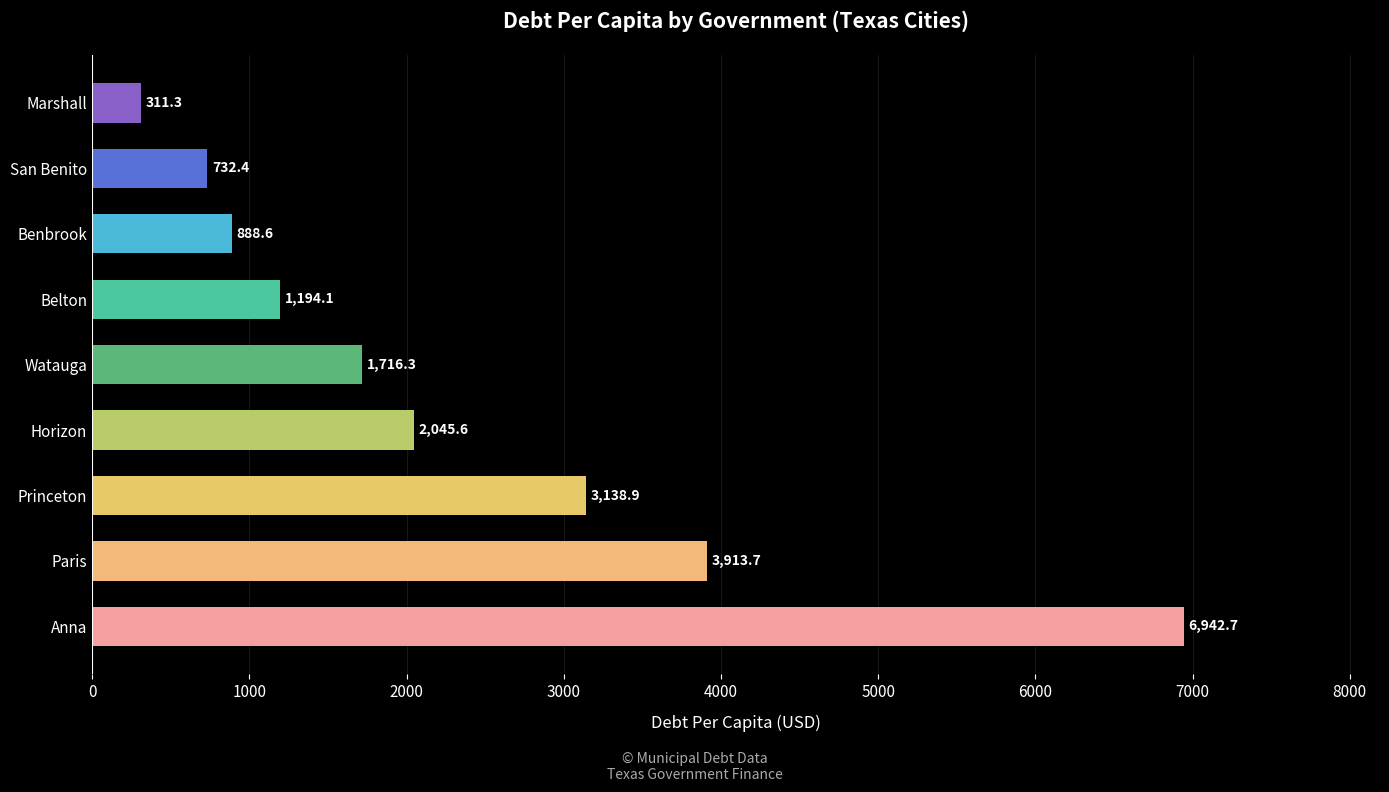

What is the average value?

2320.4